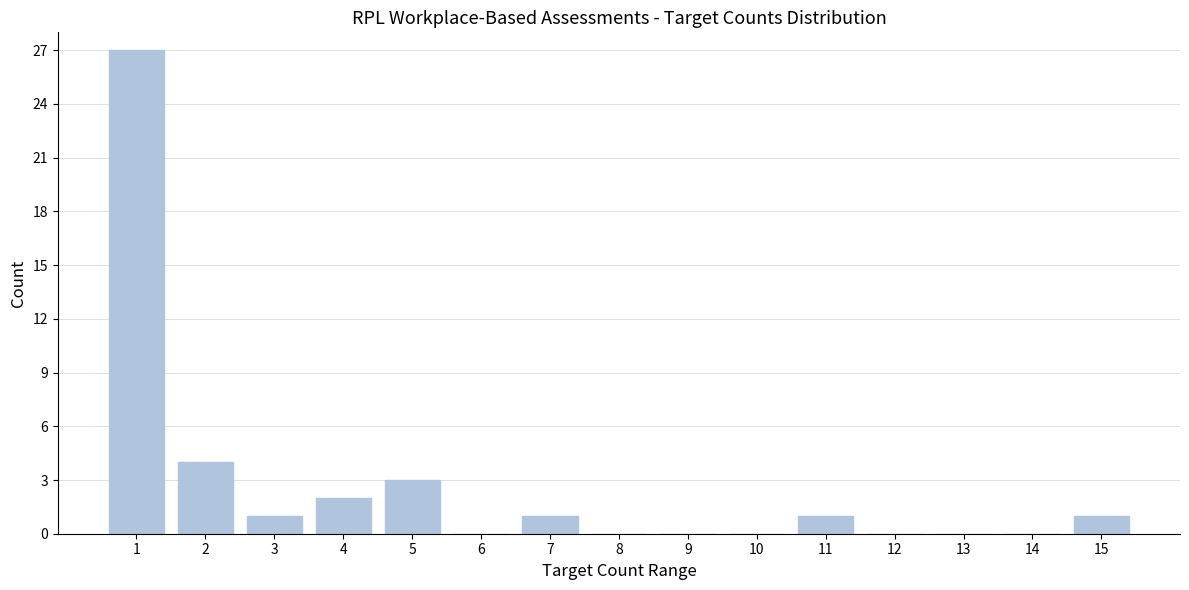

Reading left to right, transcribe all the data shown in this chart.

1=27	2=4	3=1	4=2	5=3	6=0	7=1	8=0	9=0	10=0	11=1	12=0	13=0	14=0	15=1